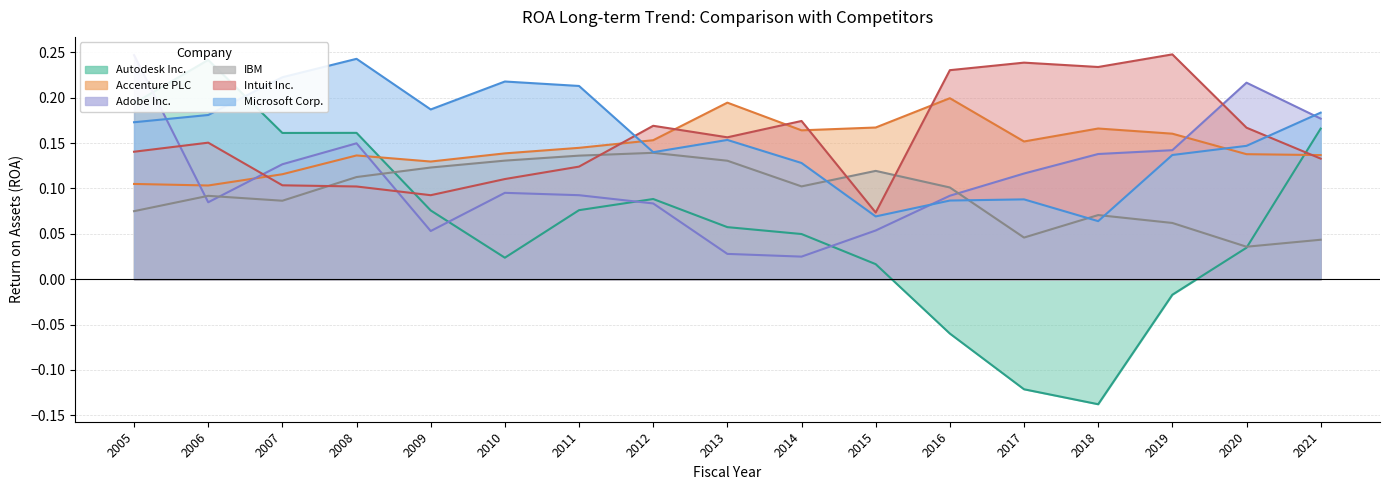

Which series has the largest total across all categories?

Intuit Inc.